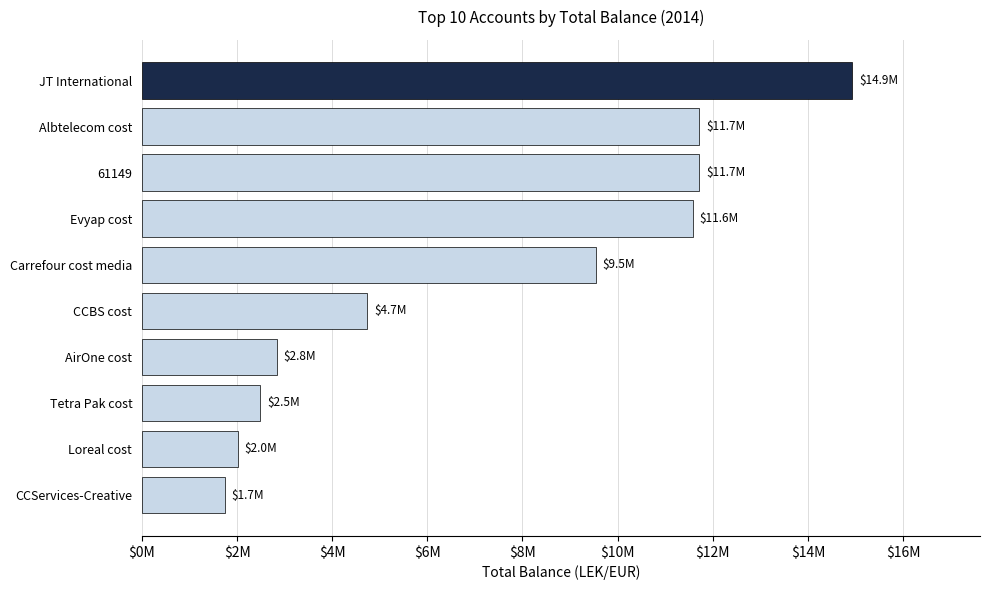

What is the average value?

7327232.1